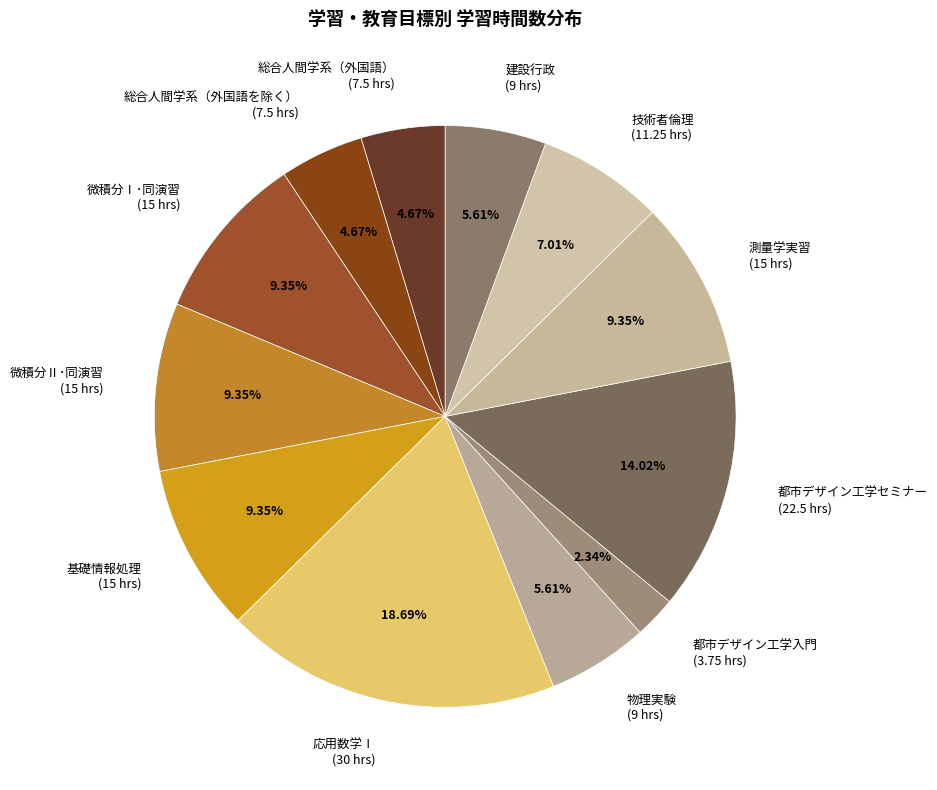

To the nearest percent, what portion does 技術者倫理 represent?

7%